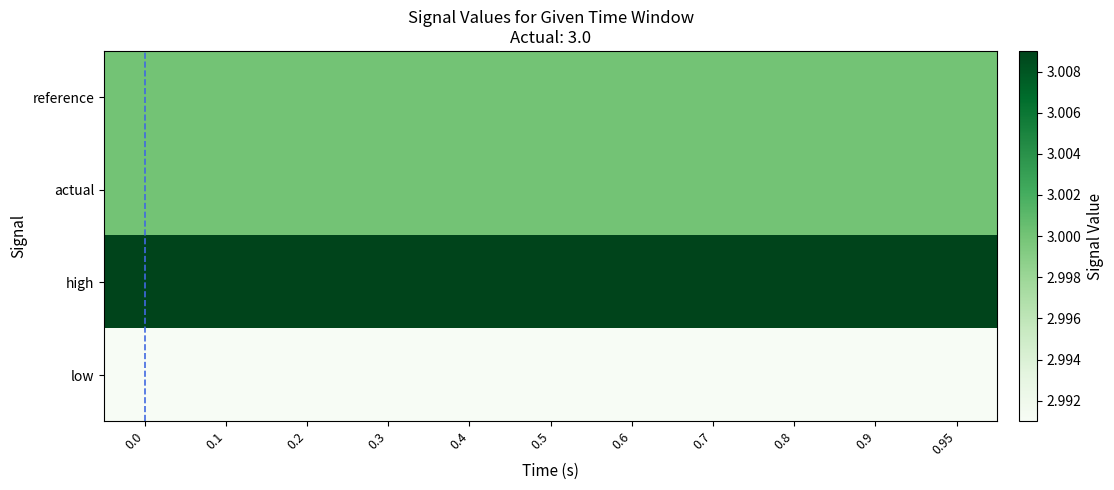

At 0.1, list the series in order from largest to smallest.

high, reference, actual, low